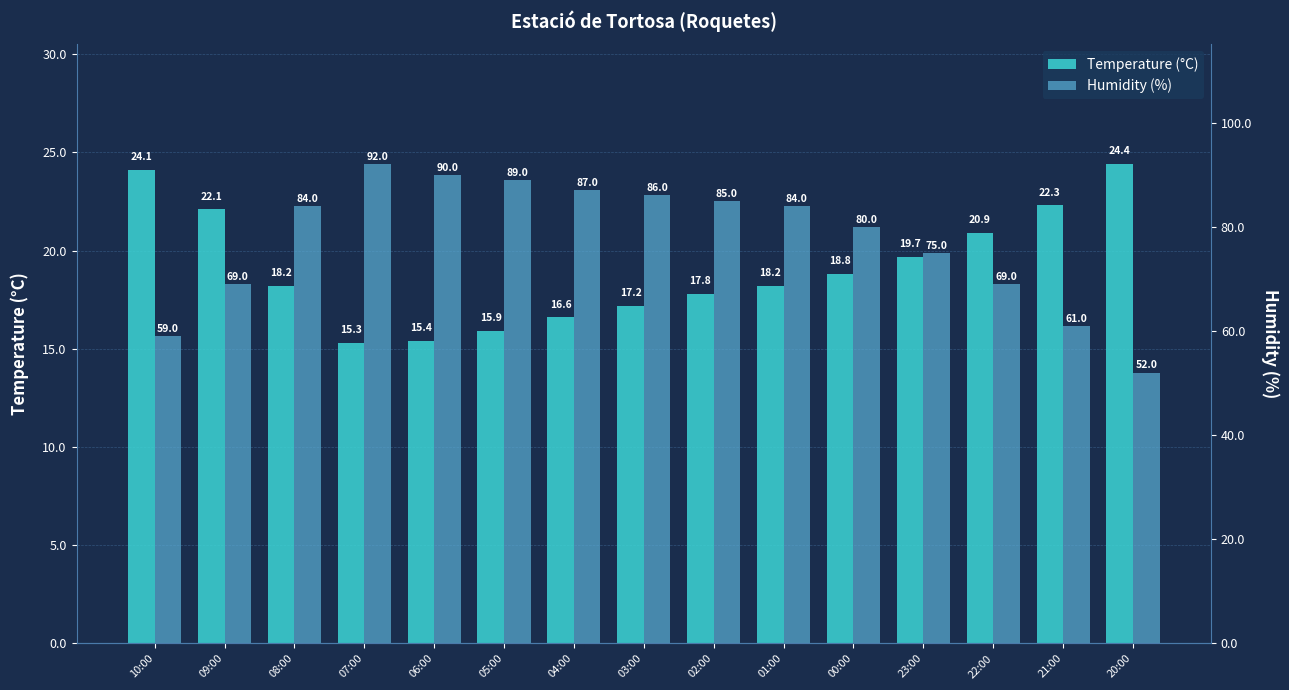

How many bars are there in total?

30